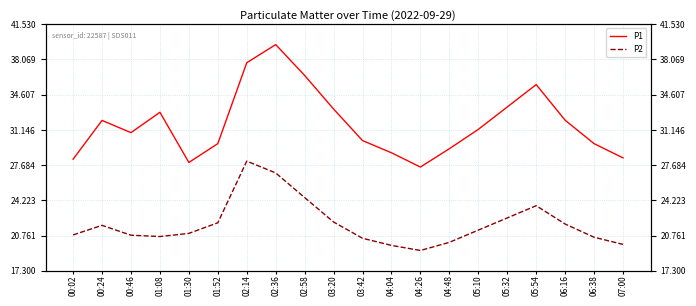

Reading left to right, list all the values displayed in this chart.

P1: 28.3	32.1	30.9	32.9	27.9	29.8	37.8	39.5	36.5	33.2	30.1	28.9	27.5	29.3	31.2	33.4	35.6	32.1	29.8	28.4
P2: 20.8	21.8	20.8	20.7	21.0	22.0	28.1	26.9	24.5	22.1	20.5	19.8	19.3	20.1	21.3	22.5	23.7	21.9	20.6	19.9